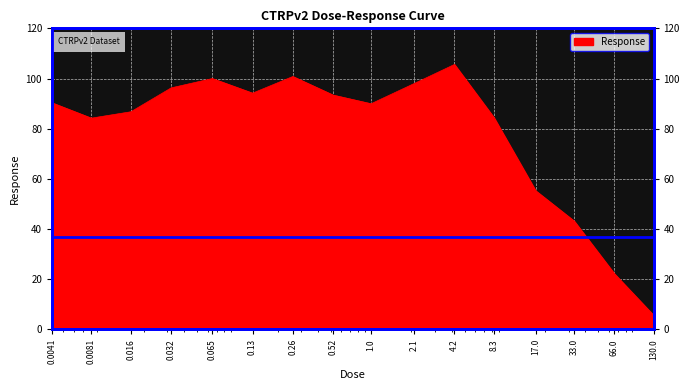

Reading right to left, what are all the values shown in this chart?

5.6	22.2	43.2	55.3	84.4	105.6	98.0	90.0	93.4	100.8	94.2	100.0	96.3	86.8	84.2	90.3